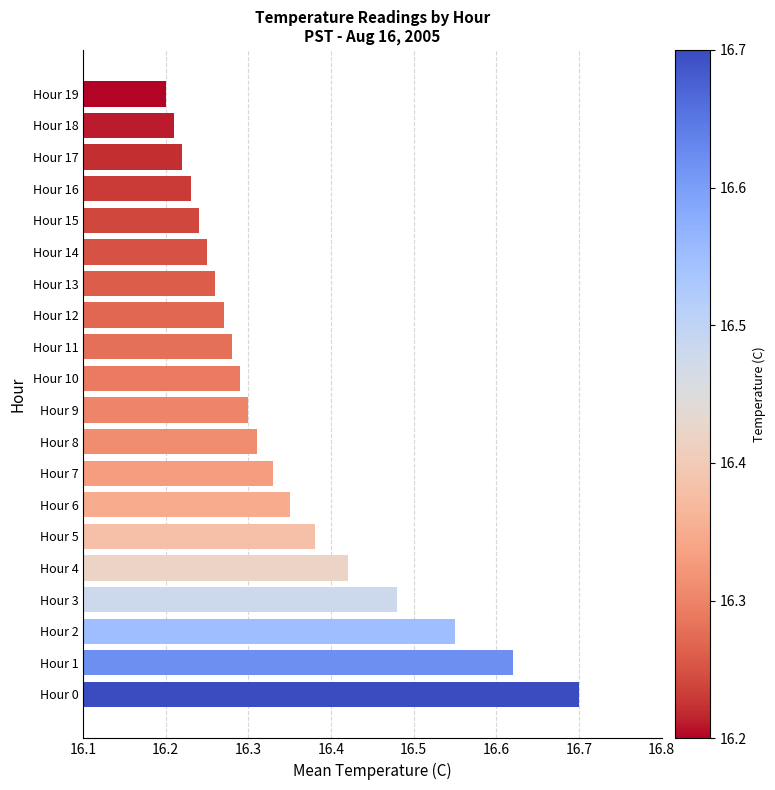

What is the ratio of the value at Hour 12 to the value at Hour 5?

1.0